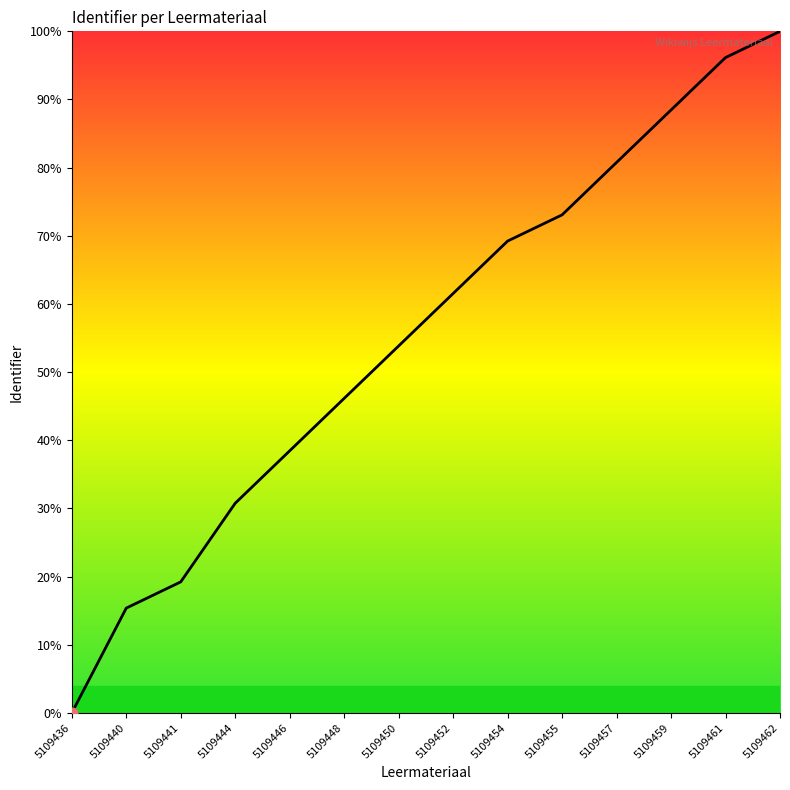

Between 5109452 and 5109455, which is larger?

5109455